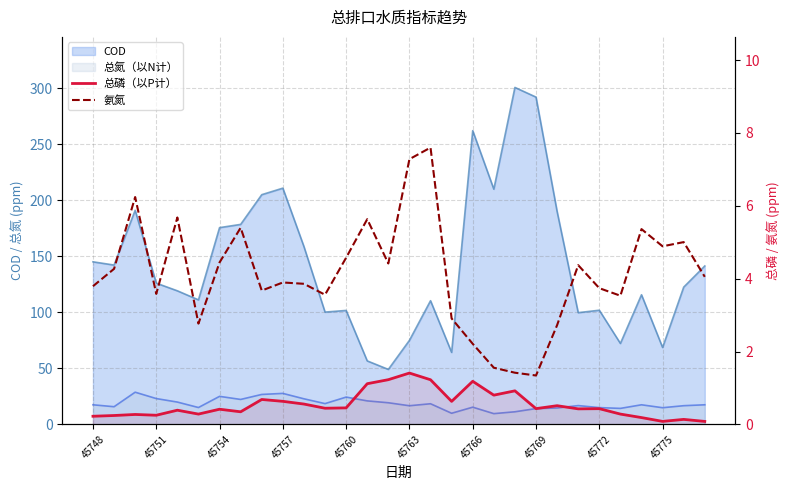

What value does the 总磷（以P计） series have at 25?

0.3